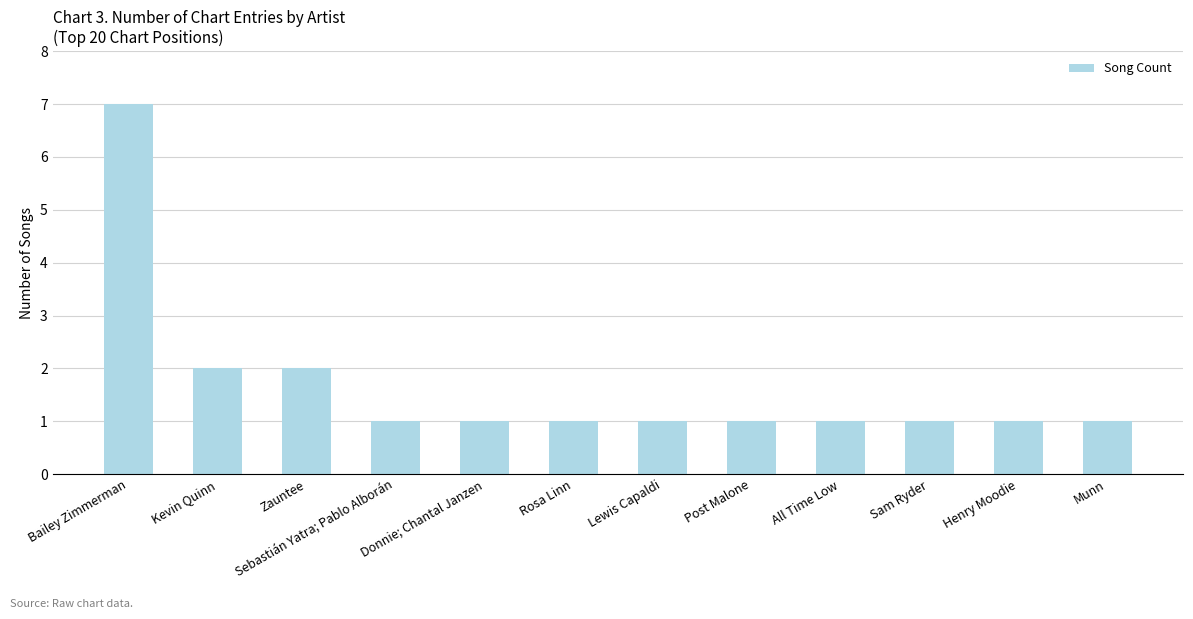

Is it true that the value at All Time Low is 1?

True